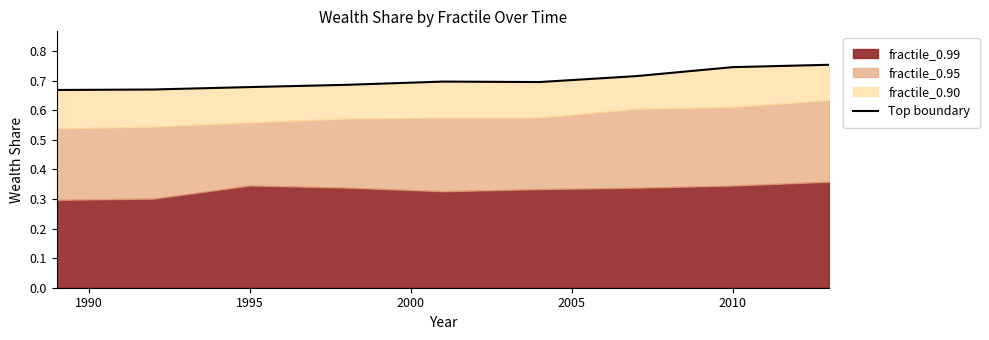

How many values are between 0 and 1?

9